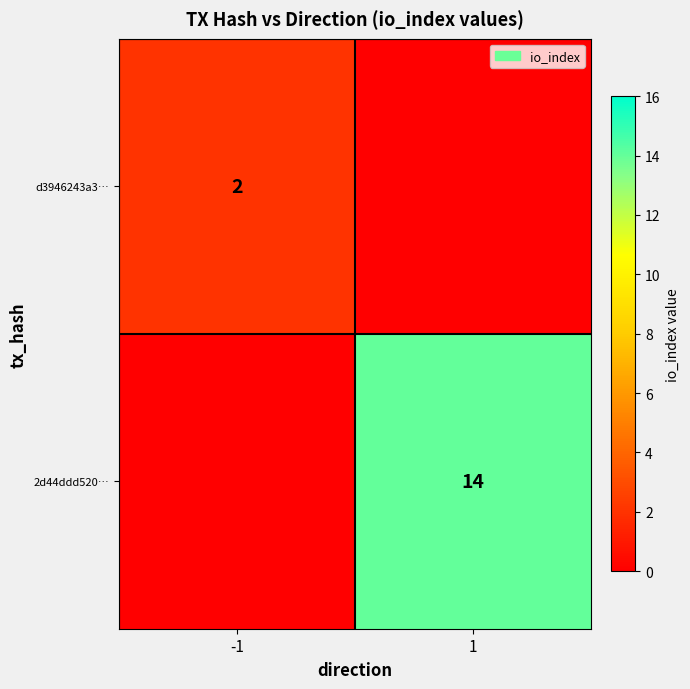

The 2d44ddd520… series shows 22 at 1. True or false?

False